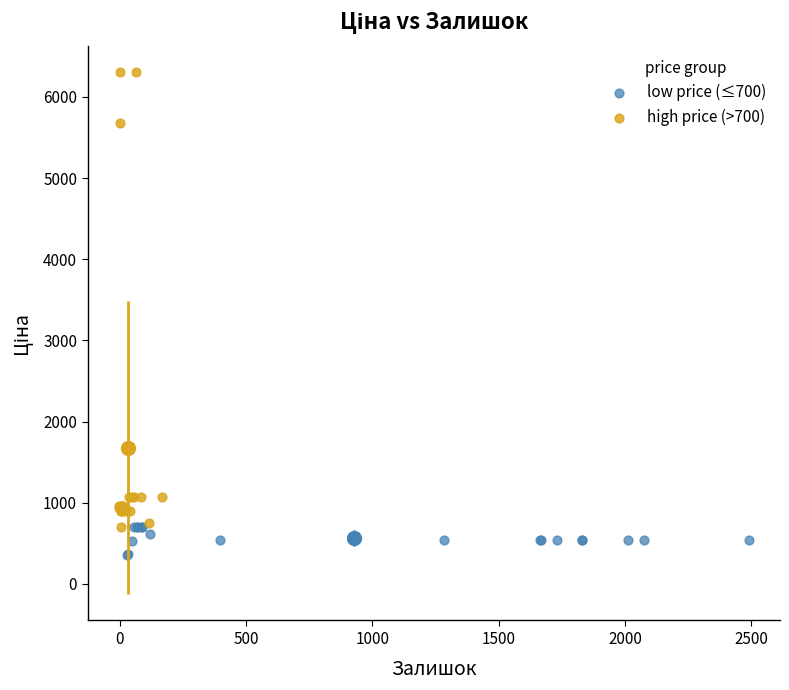

Which series contains the lowest Y value?

low price (≤700)